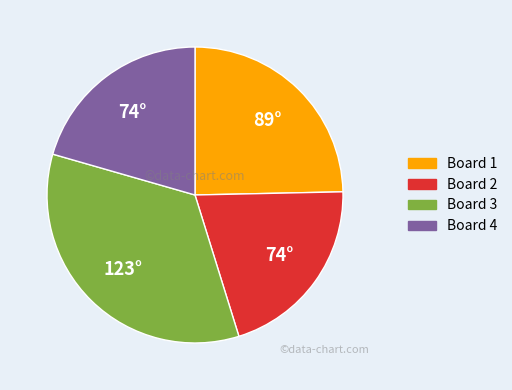

Combined, do Board 3 and Board 4 account for over 50%?

Yes